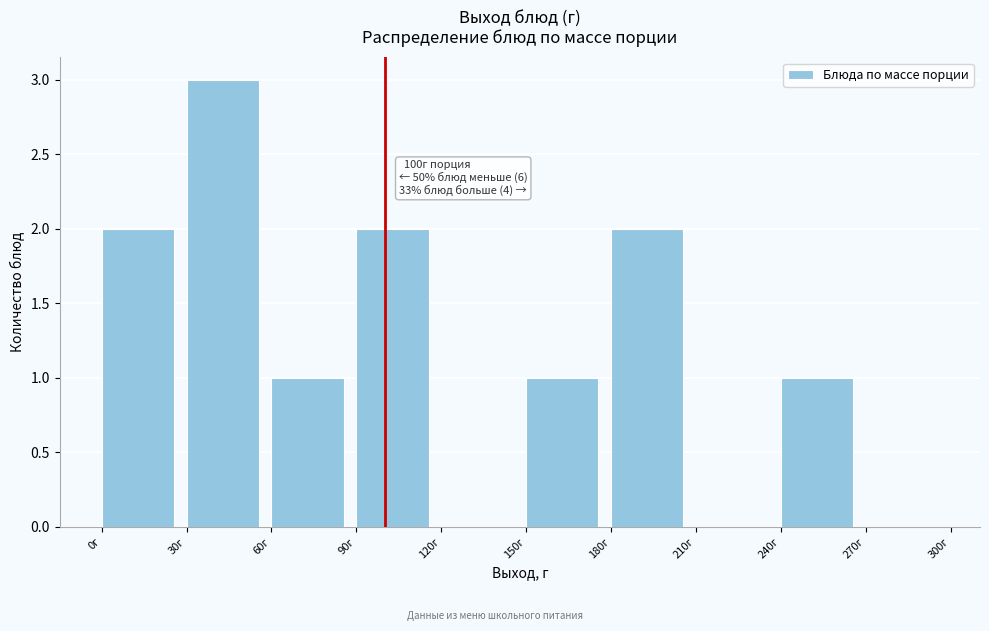

Over which range of the x-axis is the bar tallest?

30 to 60